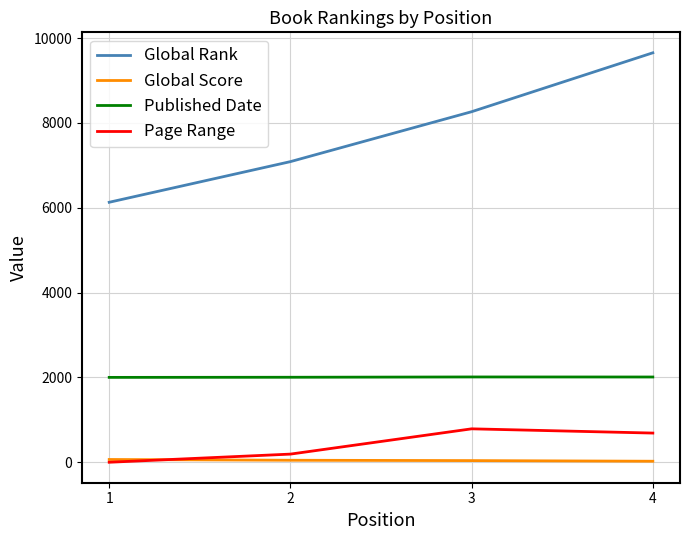

Is it true that Global Rank equals 12948 at 3?

False